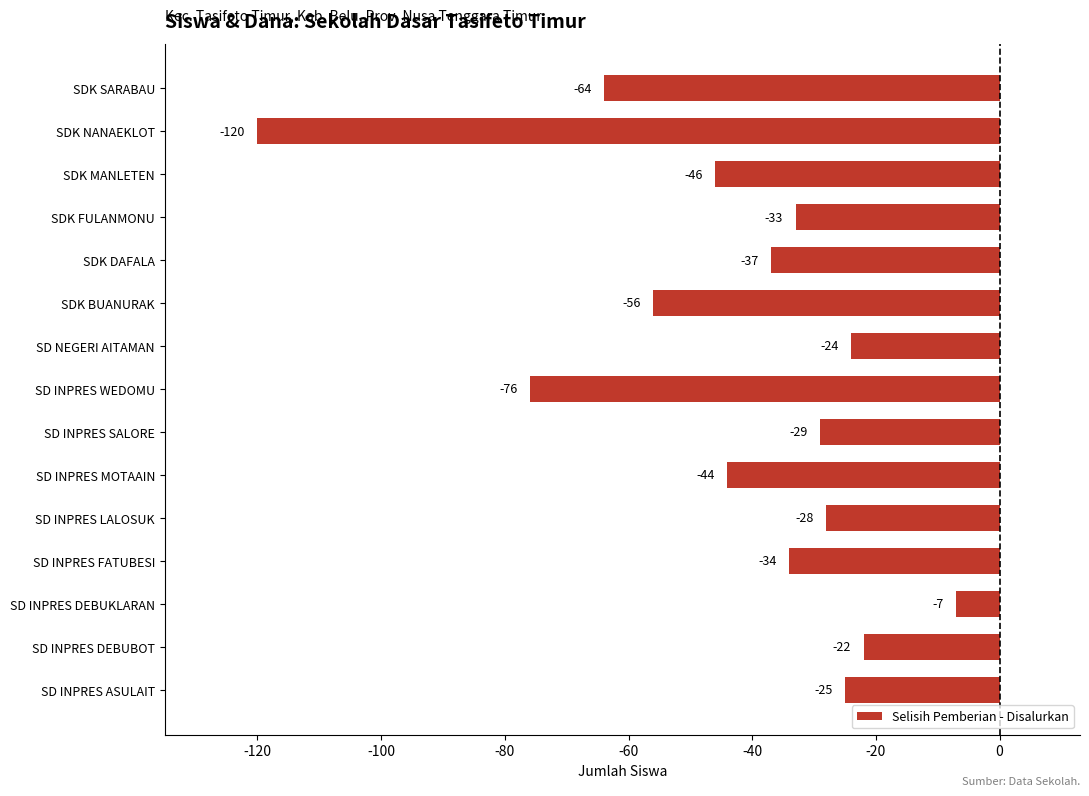

What is the sum of all values?

-645